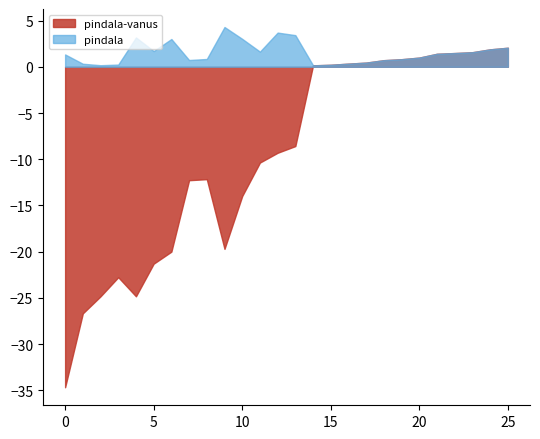

What is the smallest value displayed?

-34.7